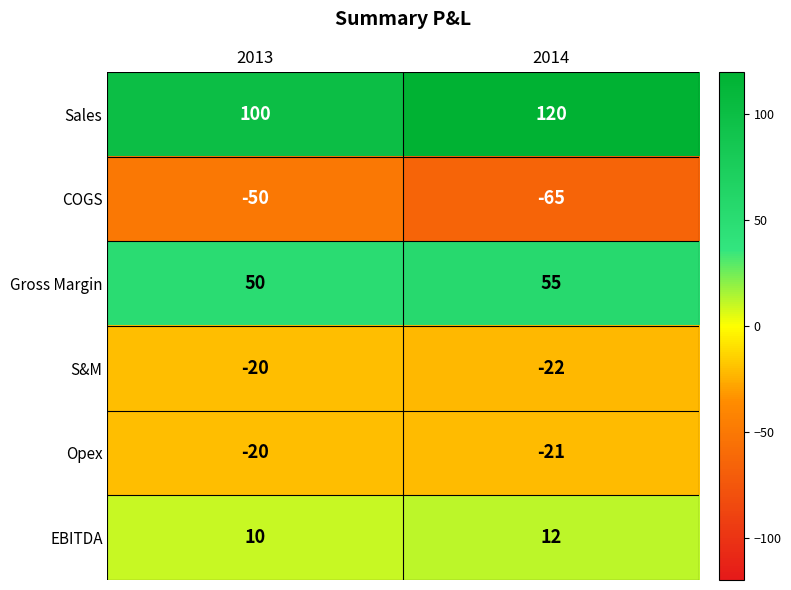

Reading left to right, extract all data points from this chart.

Sales: 2013=100	2014=120
COGS: 2013=-50	2014=-65
Gross Margin: 2013=50	2014=55
S&M: 2013=-20	2014=-22
Opex: 2013=-20	2014=-21
EBITDA: 2013=10	2014=12